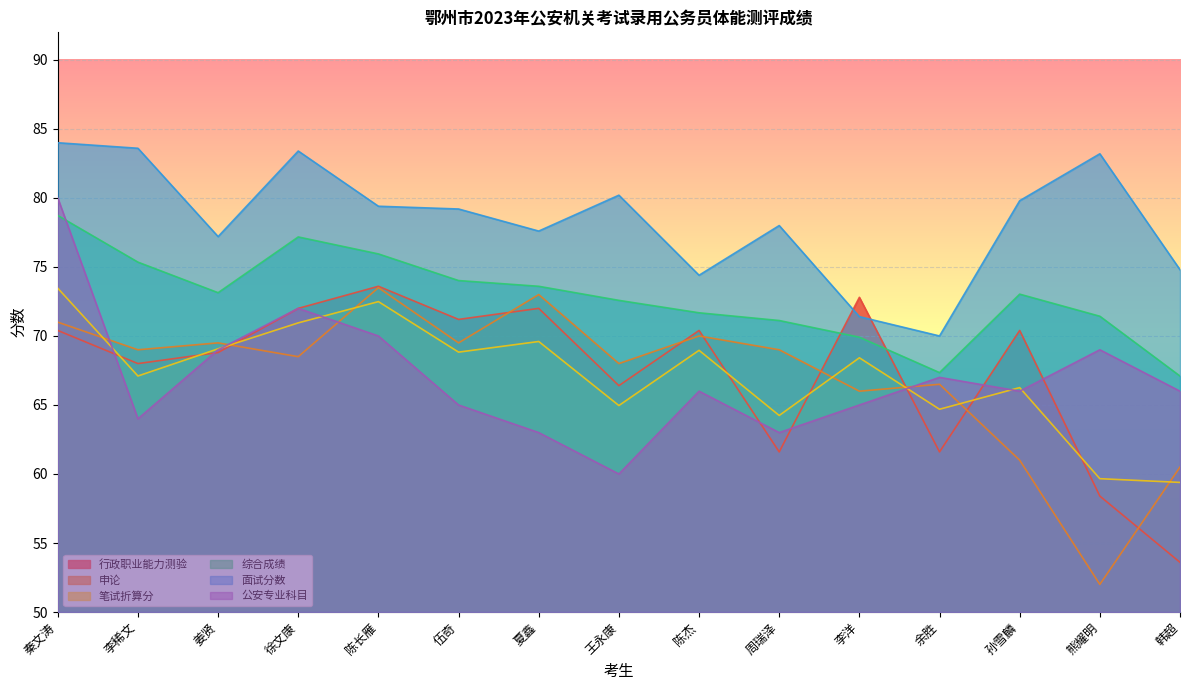

How many times do 申论 and 公安专业科目 cross each other?

4